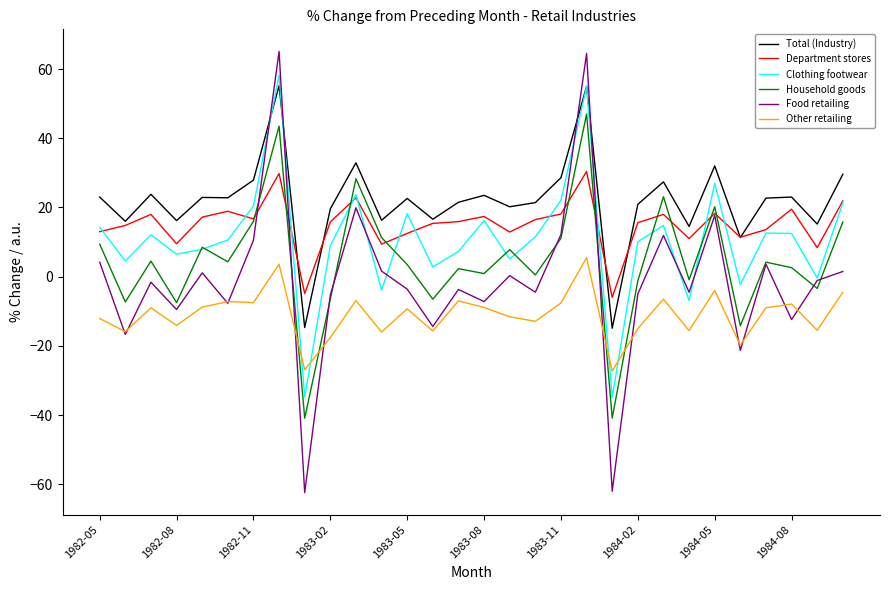

Which series has the widest spread of values?

Food retailing